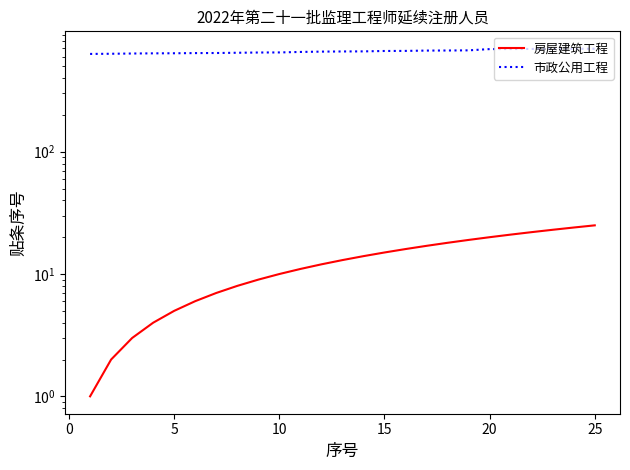

At which category does the chart reach its peak across all series?

25